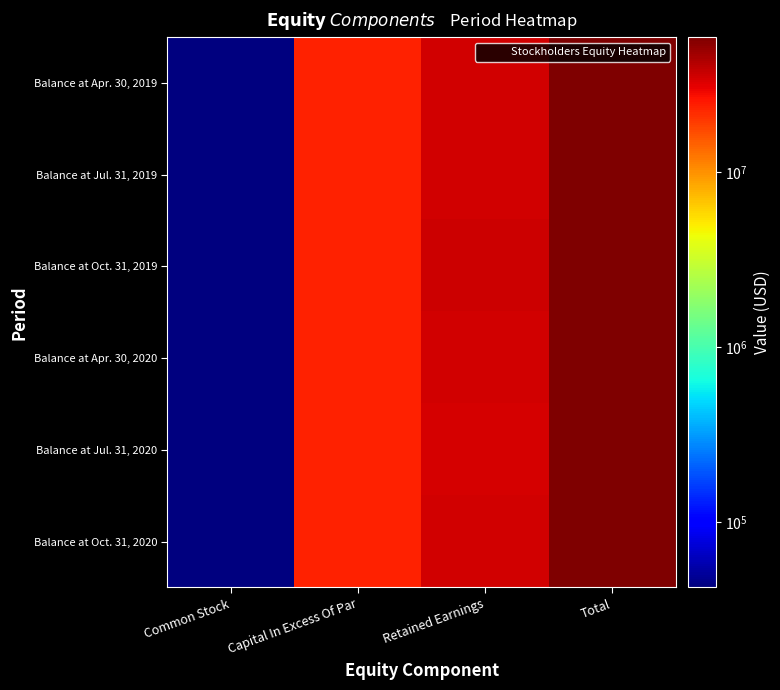

What is the difference between the highest and lowest values at Capital In Excess Of Par?

160332